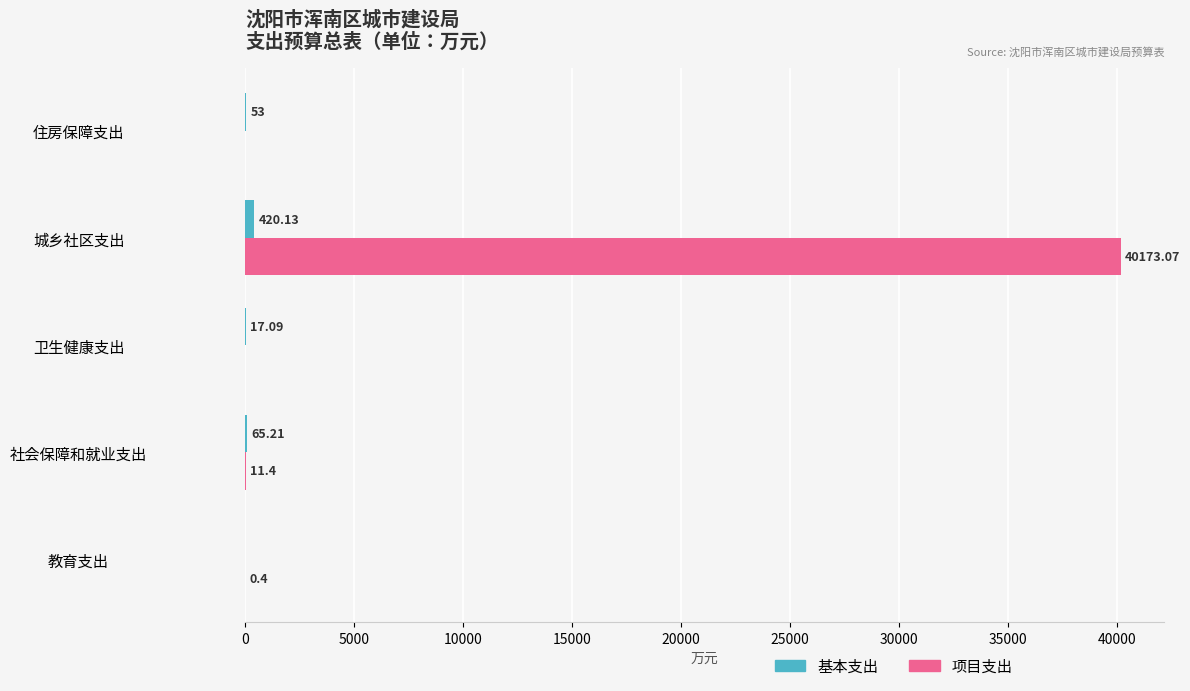

Which label corresponds to the largest value in the chart?

城乡社区支出